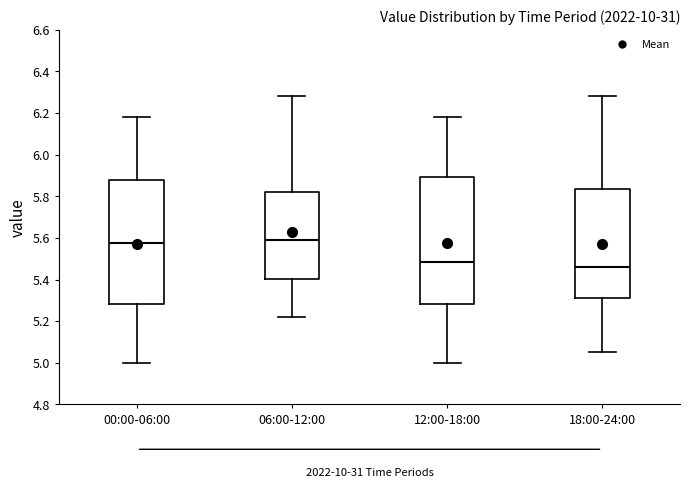

Reading left to right, transcribe this box plot: for each box, give where its median line is, the range the box spans, and where its two whiskers end, as read against the y-axis. The values are not printed on the chart, so give them approximately, as read against the axis.

00:00-06:00: median 5.58, box 5.28 to 5.88, whiskers 5.00 to 6.18
06:00-12:00: median 5.60, box 5.40 to 5.82, whiskers 5.22 to 6.28
12:00-18:00: median 5.48, box 5.28 to 5.90, whiskers 5.00 to 6.18
18:00-24:00: median 5.46, box 5.32 to 5.84, whiskers 5.06 to 6.28